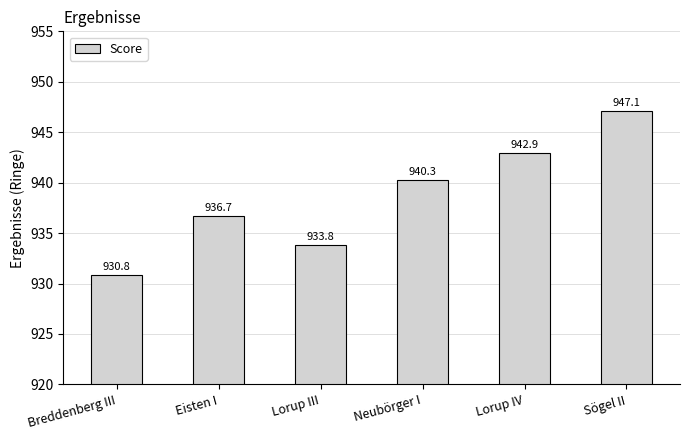

The chart shows a value of 942.9 at Lorup IV. True or false?

True